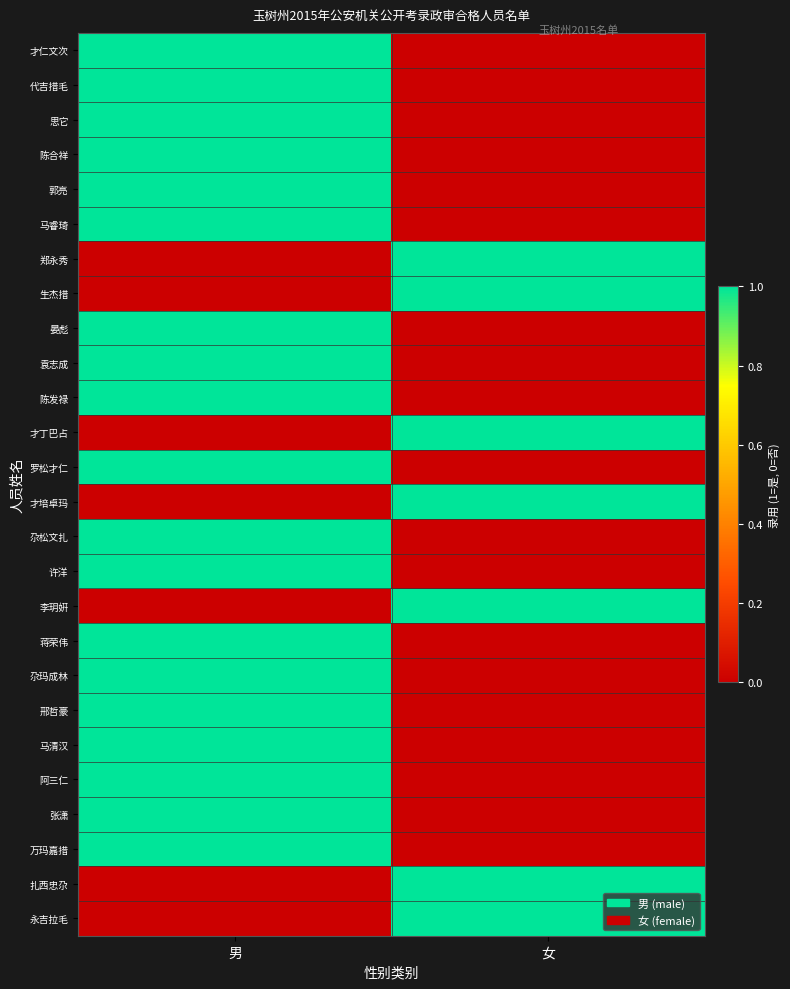

Between 男 and 女, which is larger?

男